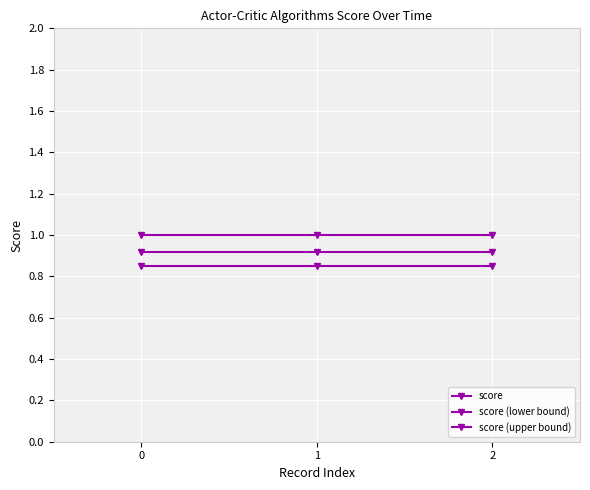

What is the smallest value displayed?

0.8